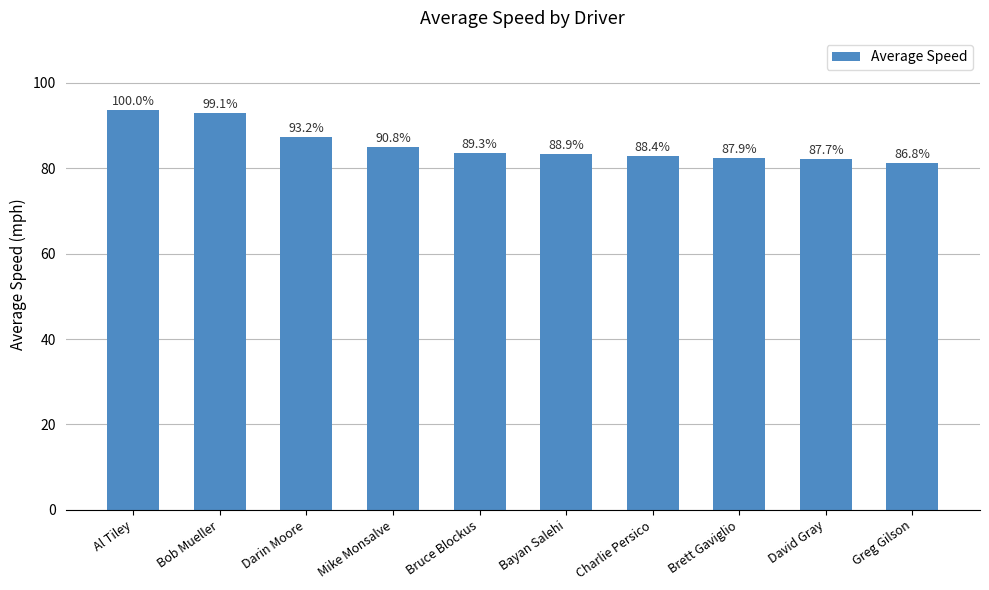

Are the bars horizontal?

No